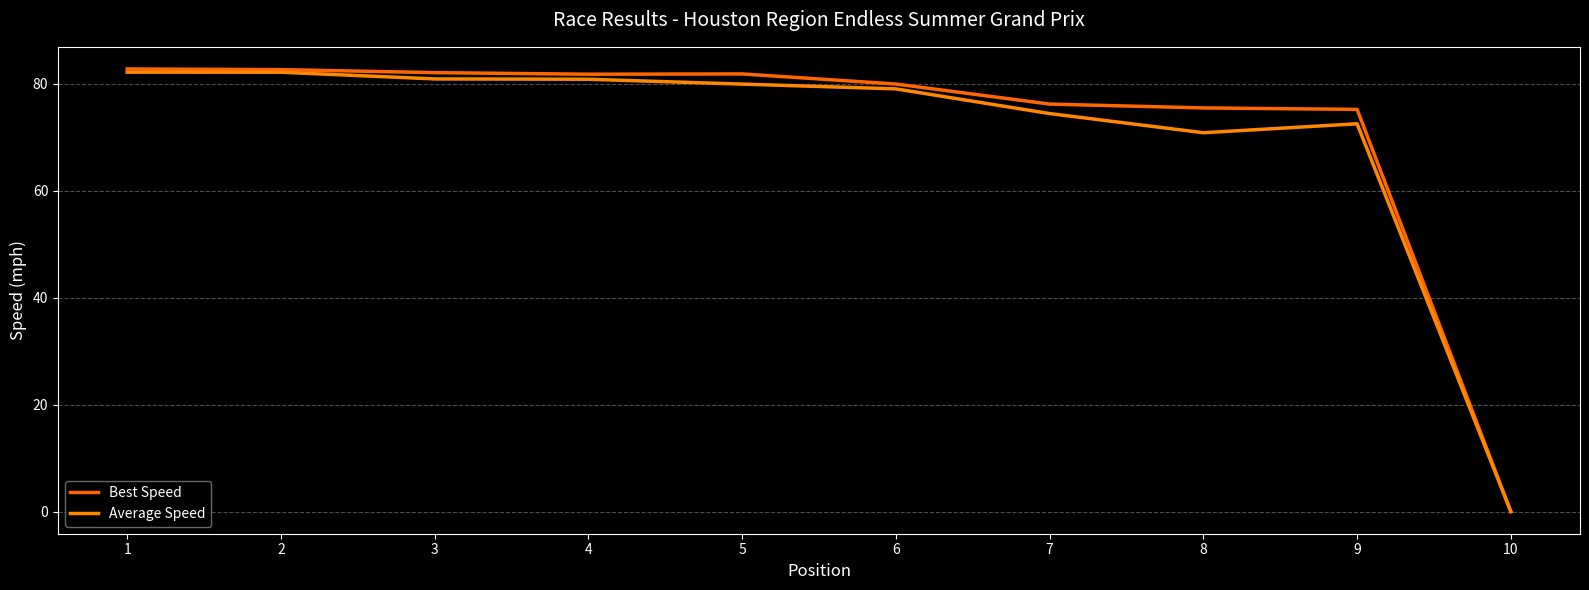

List the labels in order of Average Speed value, smallest first.

10, 8, 9, 7, 6, 5, 4, 3, 2, 1